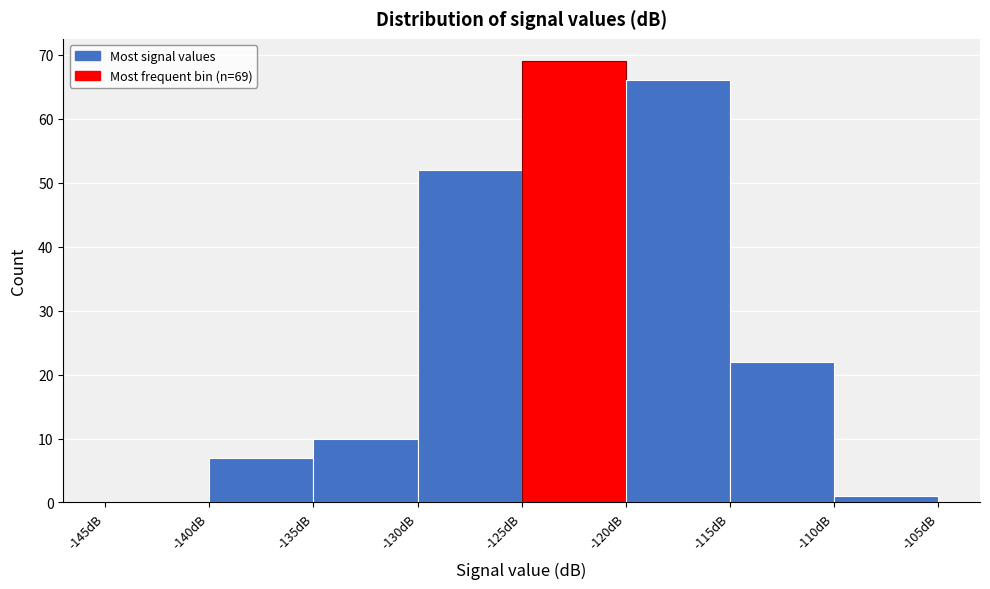

Over which range of the x-axis is the bar tallest?

-125 to -120